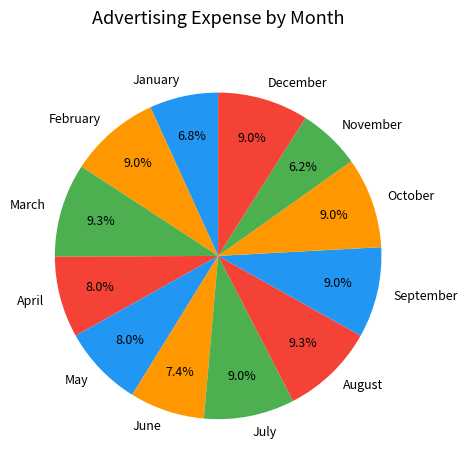

How many slices are in this pie chart?

12